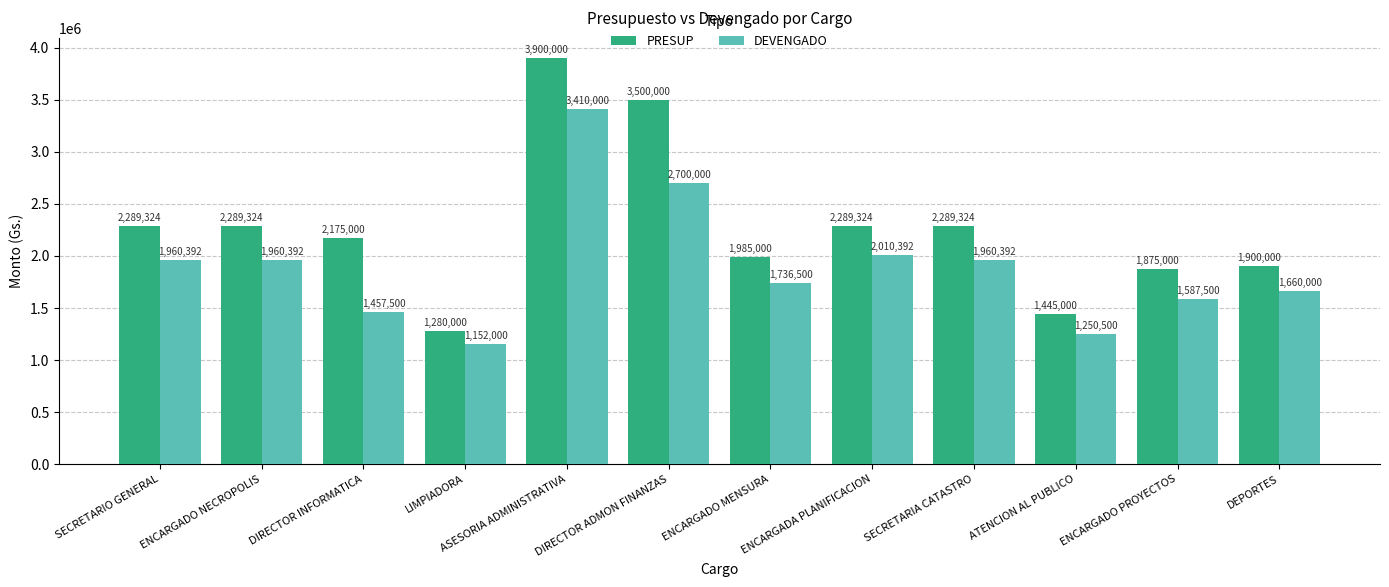

List the series in order of their overall mean, highest first.

PRESUP, DEVENGADO